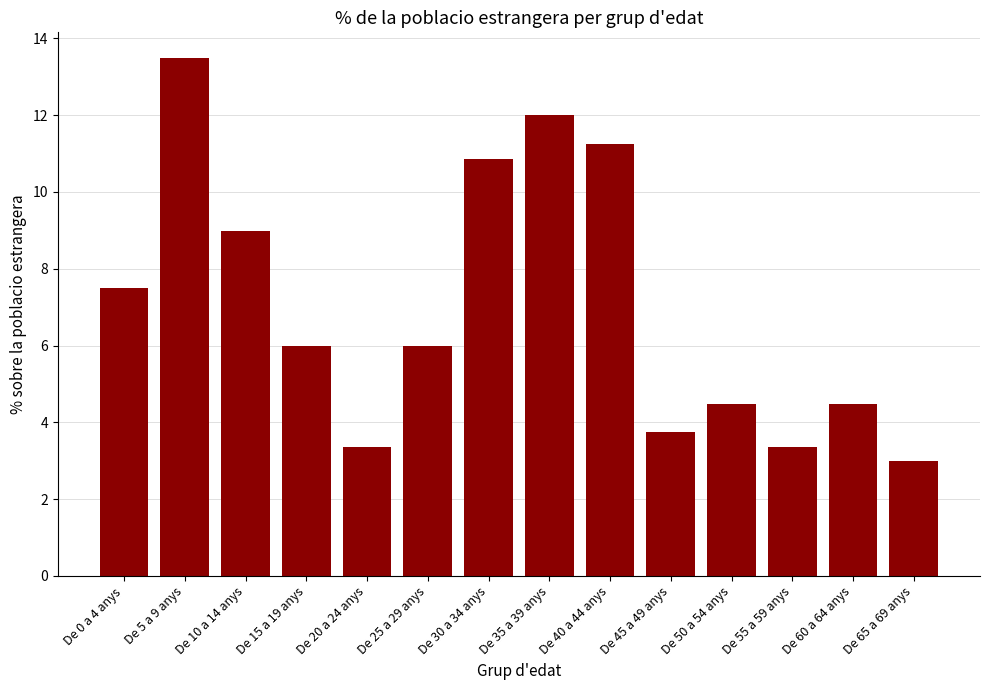

What value does the data have at De 40 a 44 anys?

11.2